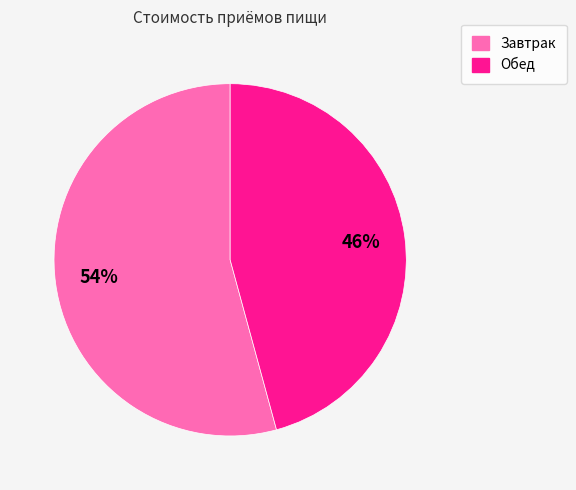

To the nearest percent, what percentage of the pie is Завтрак?

54%